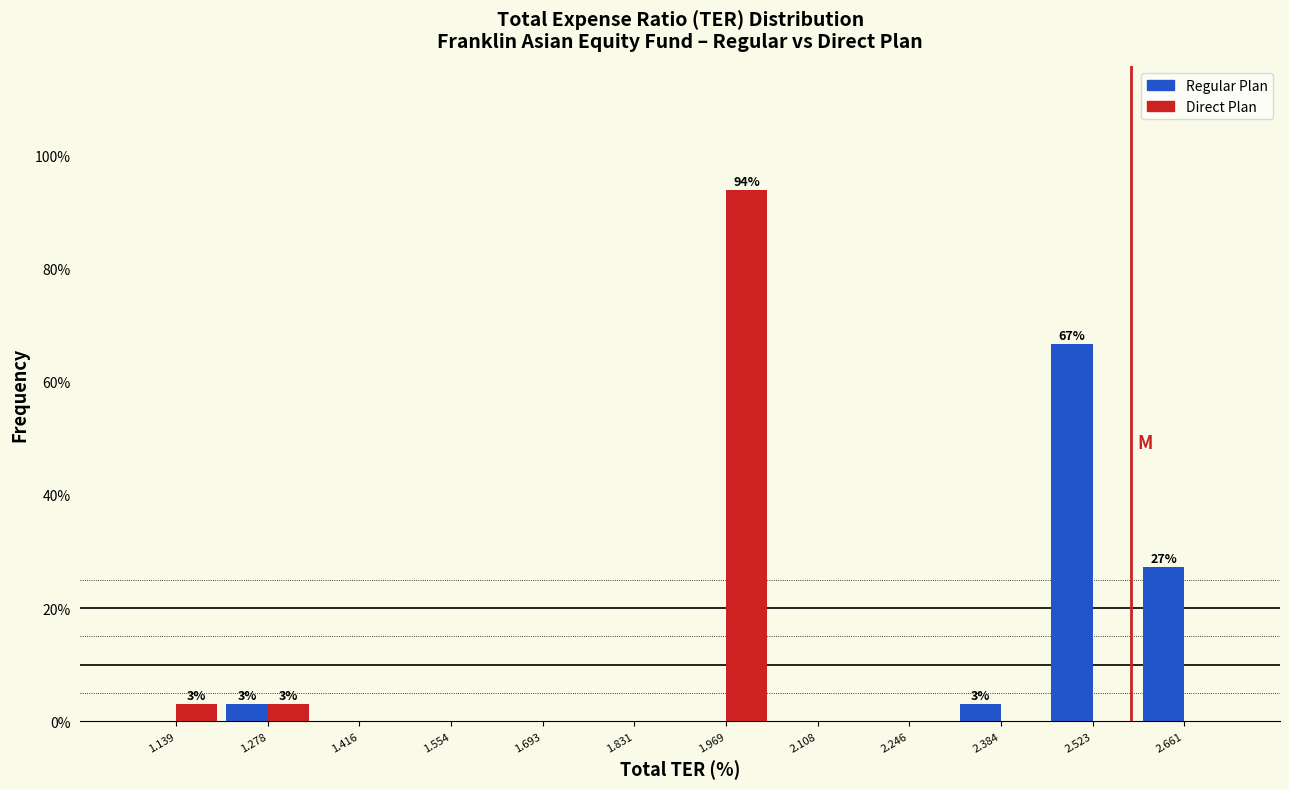

Reading left to right, extract all data points from this chart.

Regular Plan: 1.139=0.0	1.278=3.0	1.416=0.0	1.554=0.0	1.693=0.0	1.831=0.0	1.969=0.0	2.108=0.0	2.246=0.0	2.384=3.0	2.523=66.7	2.661=27.3
Direct Plan: 1.139=3.0	1.278=3.0	1.416=0.0	1.554=0.0	1.693=0.0	1.831=0.0	1.969=93.9	2.108=0.0	2.246=0.0	2.384=0.0	2.523=0.0	2.661=0.0